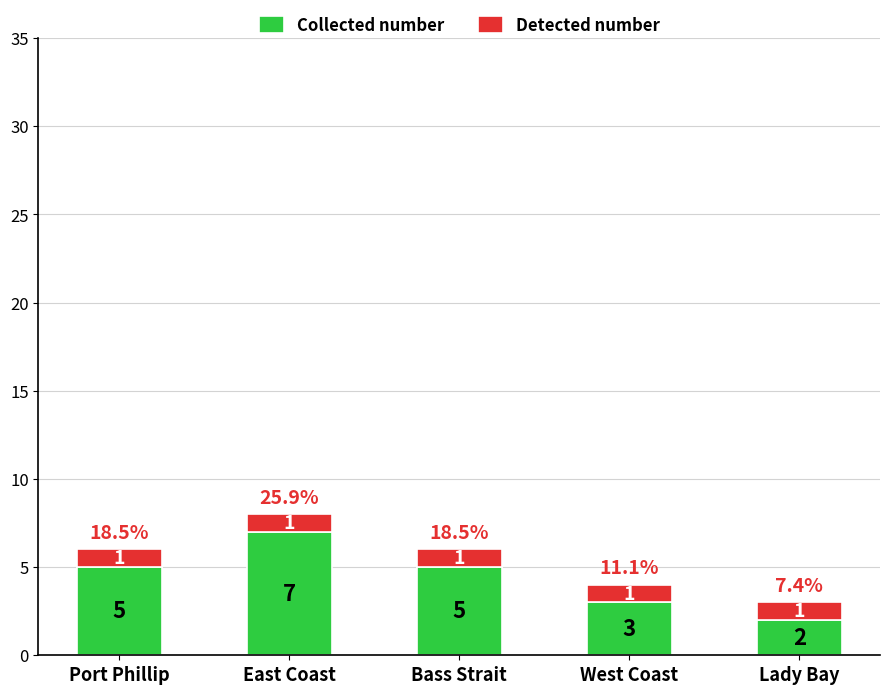

Reading right to left, transcribe the values for Collected number.

Lady Bay=2	West Coast=3	Bass Strait=5	East Coast=7	Port Phillip=5